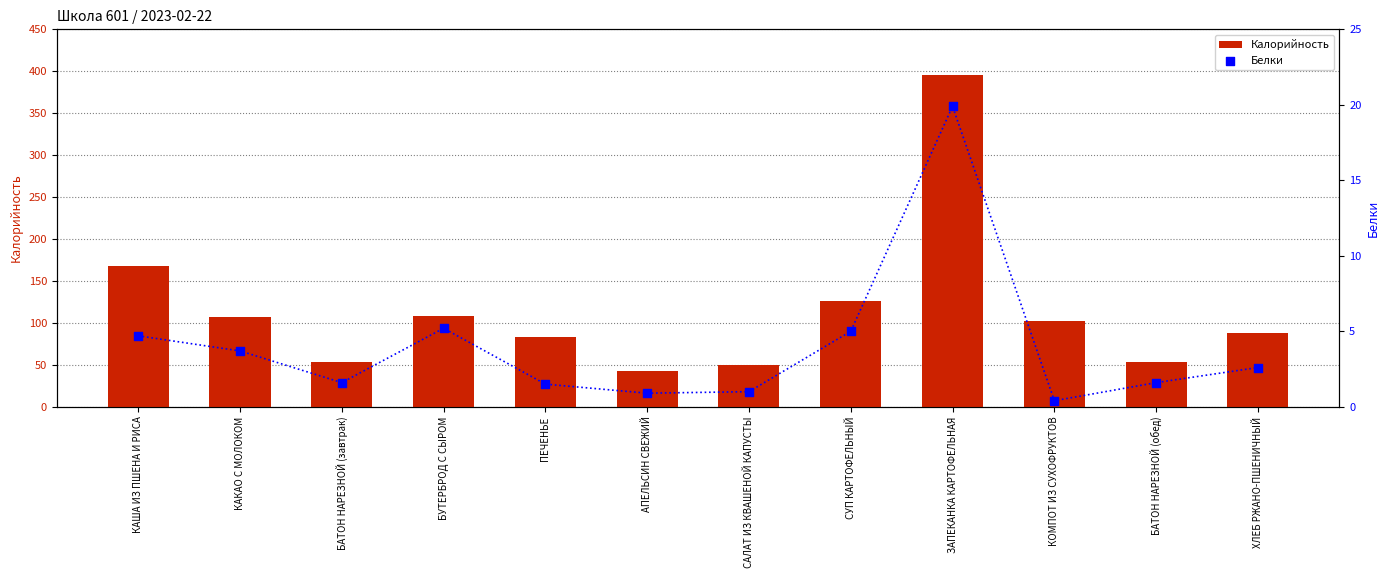

Which series contains the highest Y value?

Калорийность